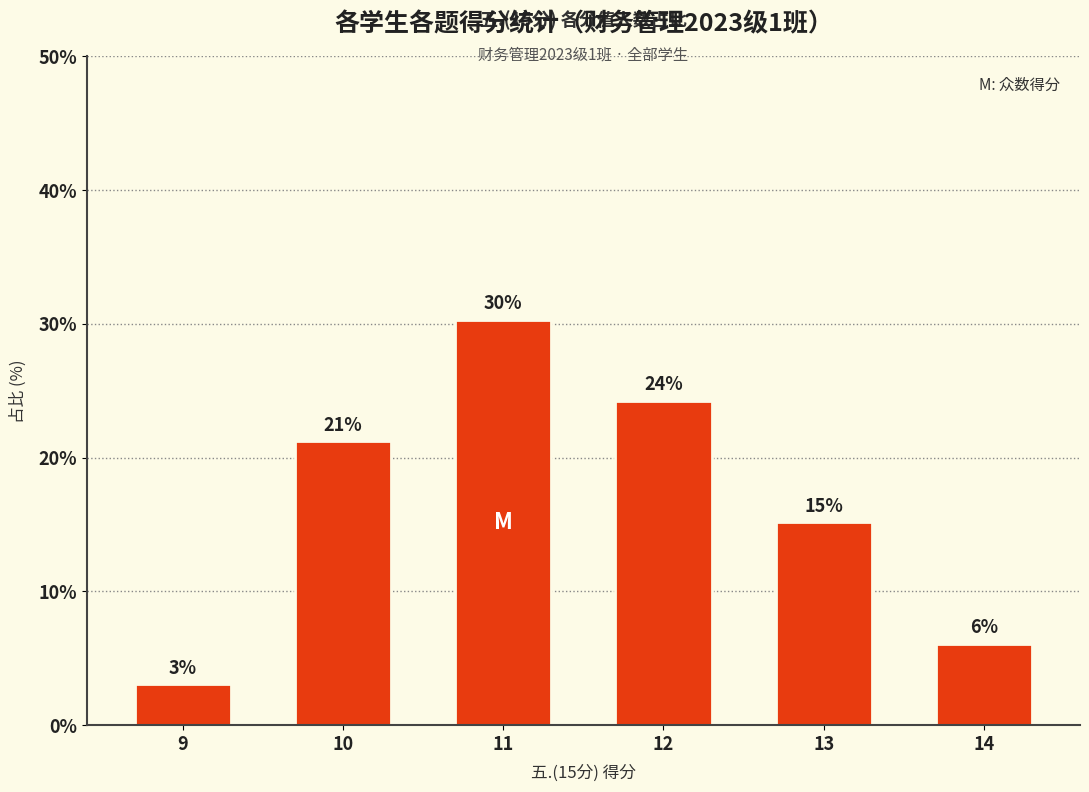

Is it true that the value at 9 is 1.0?

False